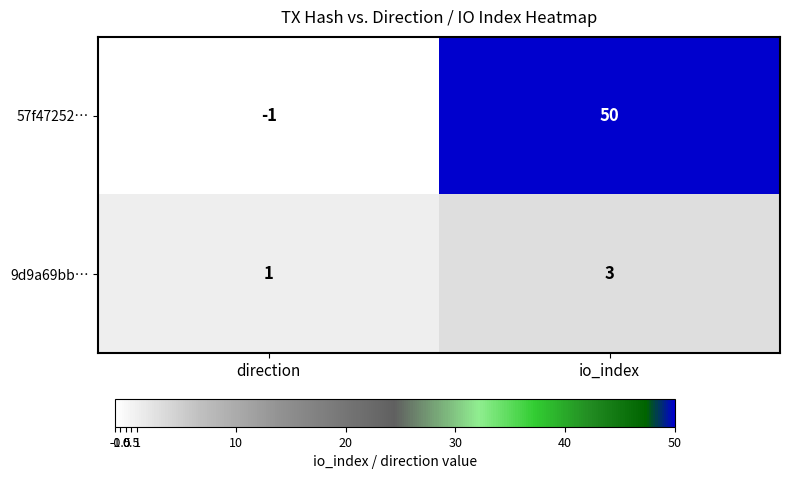

At which category does the chart reach its peak across all series?

io_index